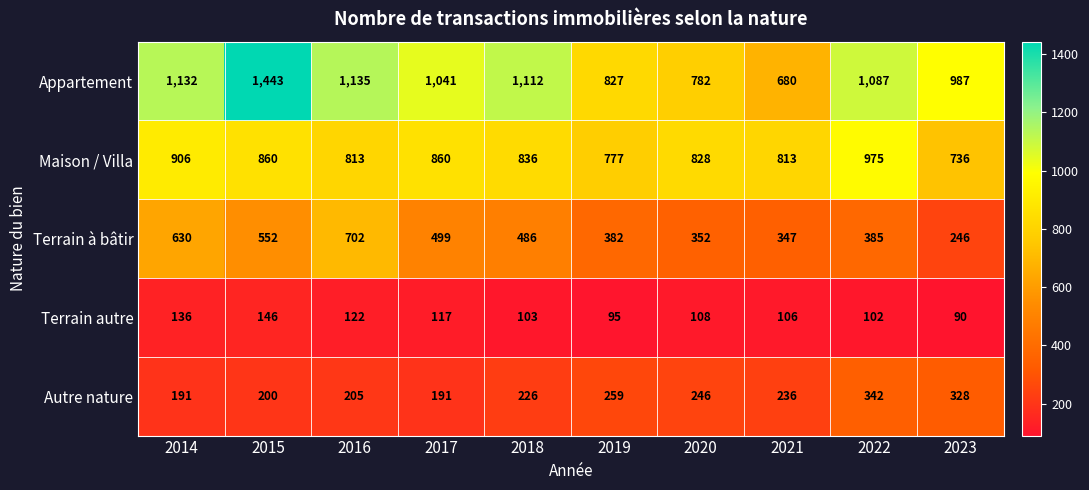

Which series has the largest total across all categories?

Appartement